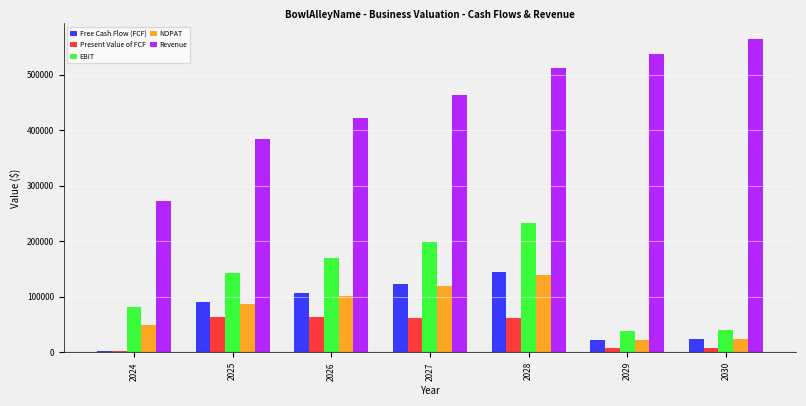

The value of Revenue at 2025 is 384956.6. True or false?

True